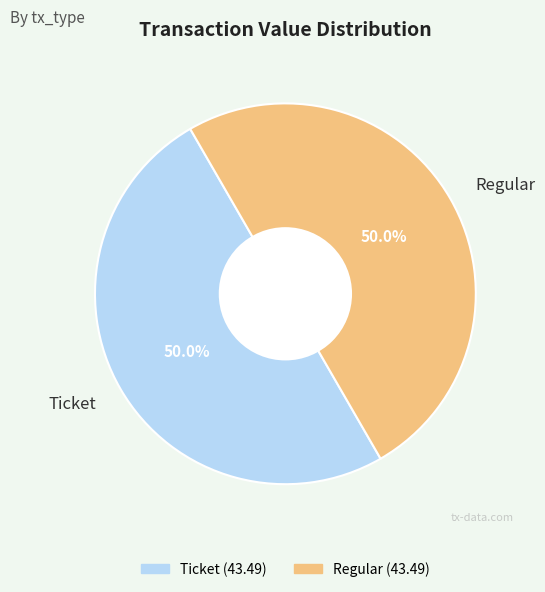

What percentage do Ticket and Regular together represent?

100.0%